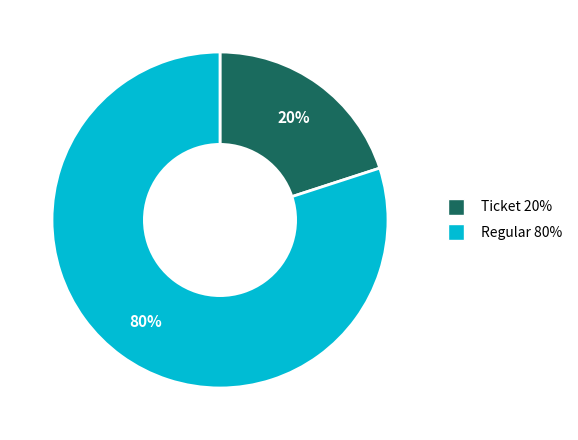

Approximately how many times larger is the value at Regular compared to Ticket?

4.0